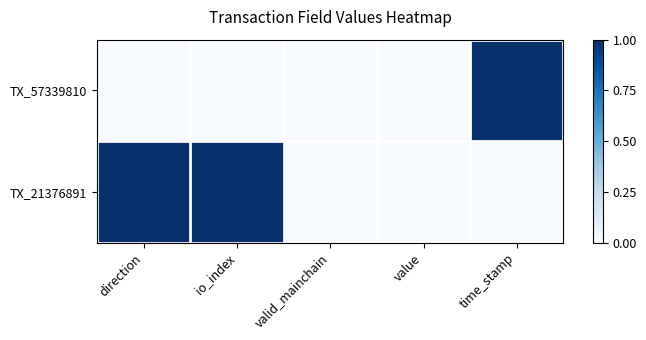

Rank the series by their average value, from lowest to highest.

TX_57339810, TX_21376891